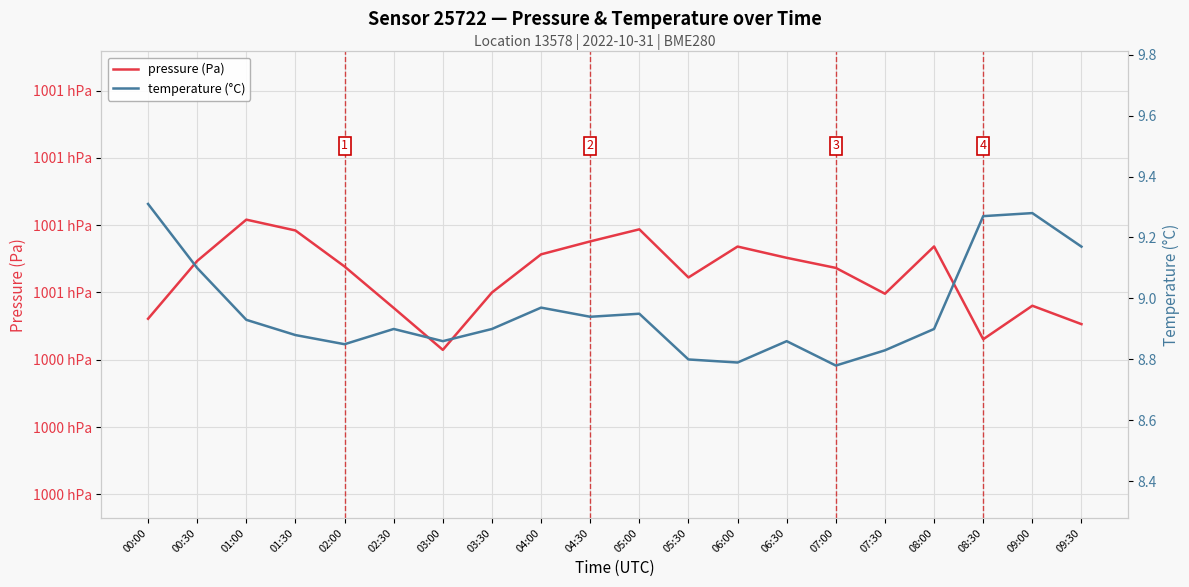

True or false: temperature (°C) has more than 1 interior local peaks.

True